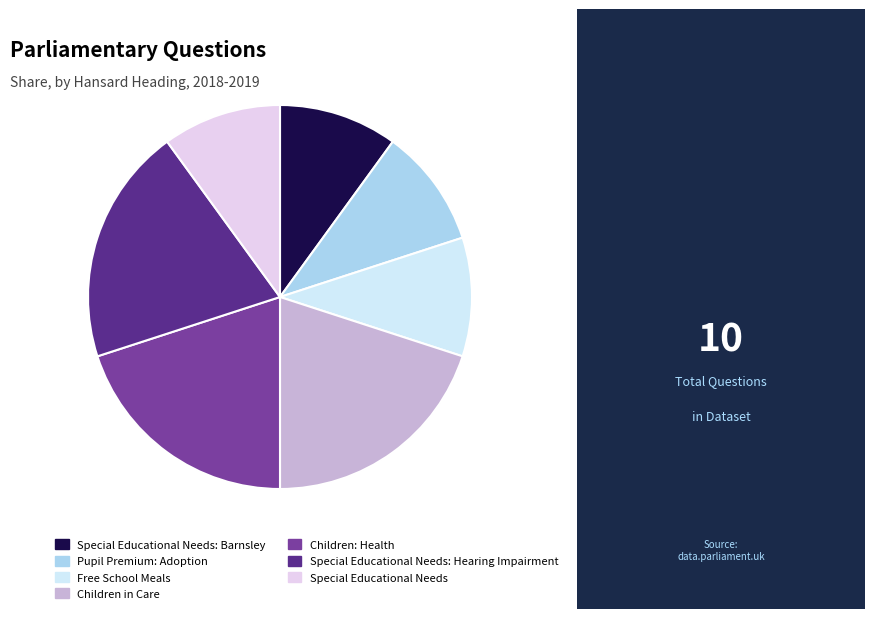

True or false: Special Educational Needs: Hearing Impairment accounts for 13% of the total.

False